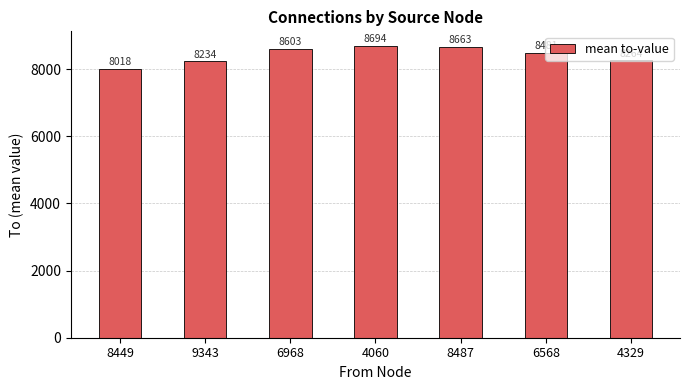

List the labels in order of value, largest first.

4060, 8487, 6968, 6568, 4329, 9343, 8449